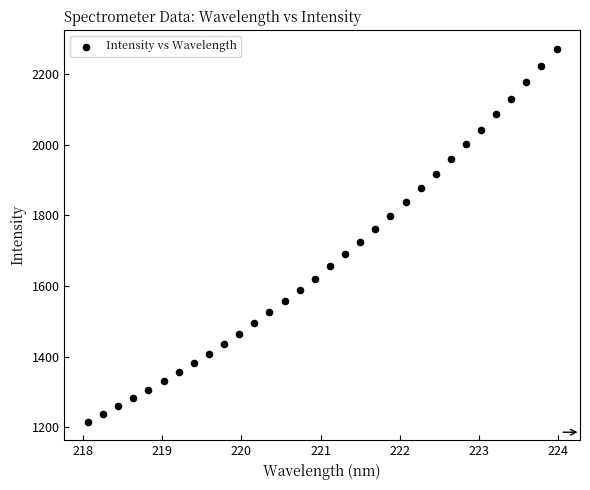

What is the range of Y values (max minus min)?

1054.5